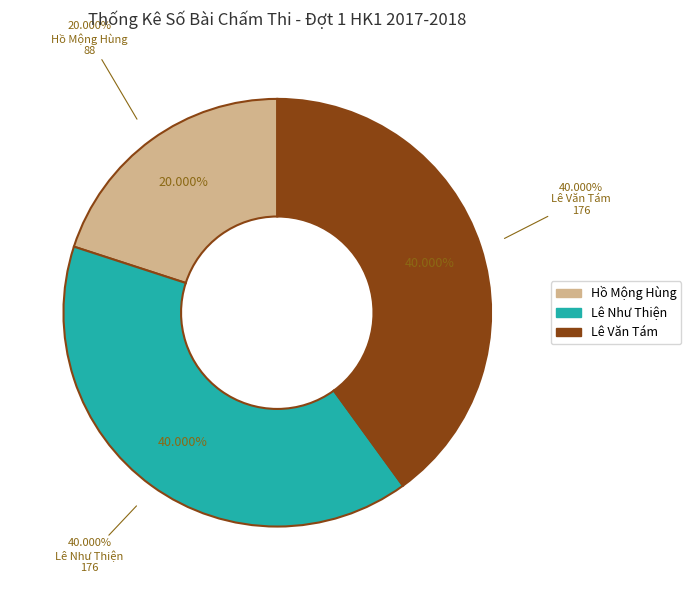

What is the smallest slice in the pie chart?

Hồ Mộng Hùng